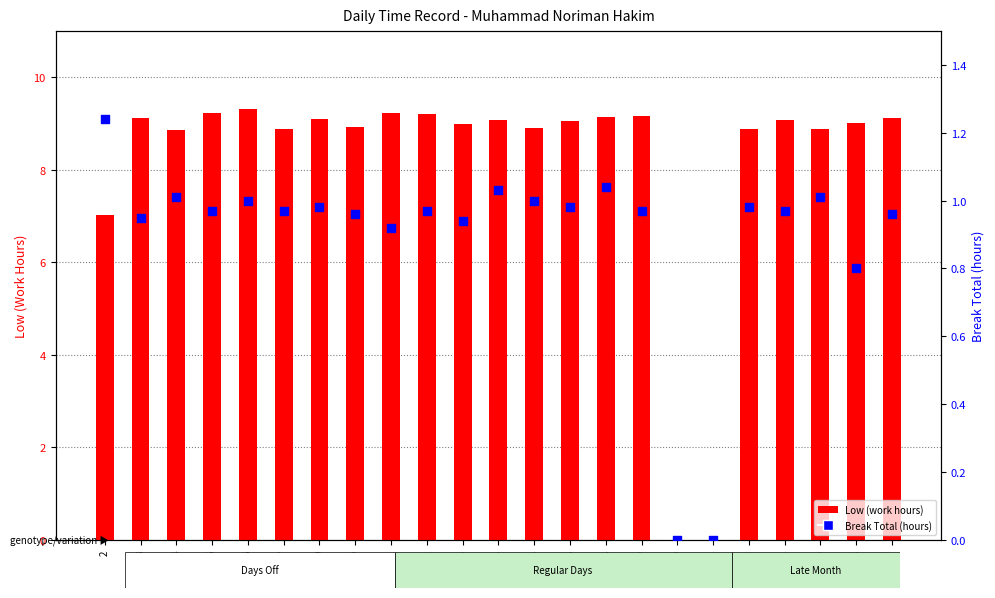

Which series contains the highest Y value?

Low (work hours)